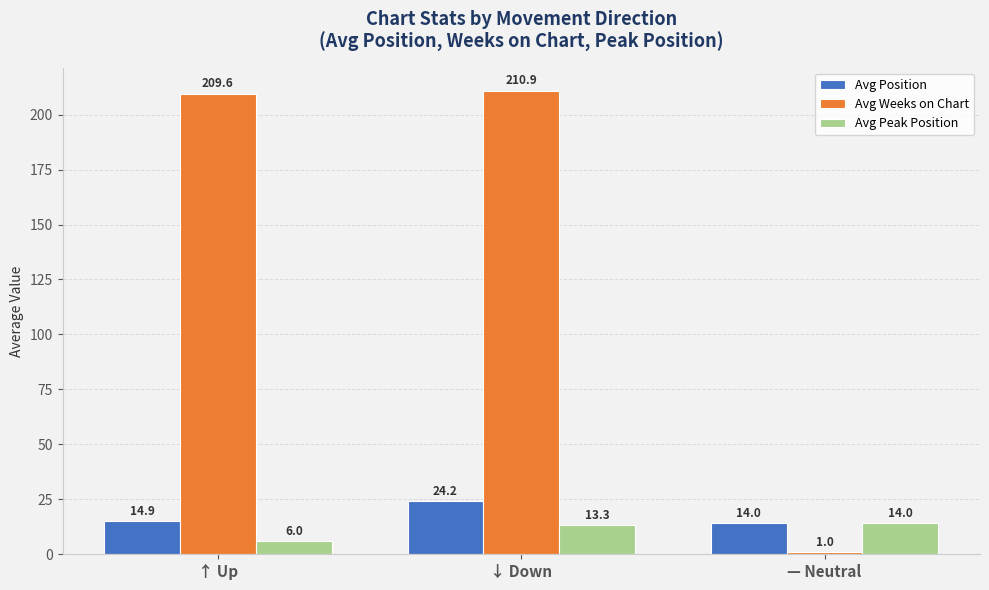

At which label is Avg Peak Position closest to 10?

↓ Down